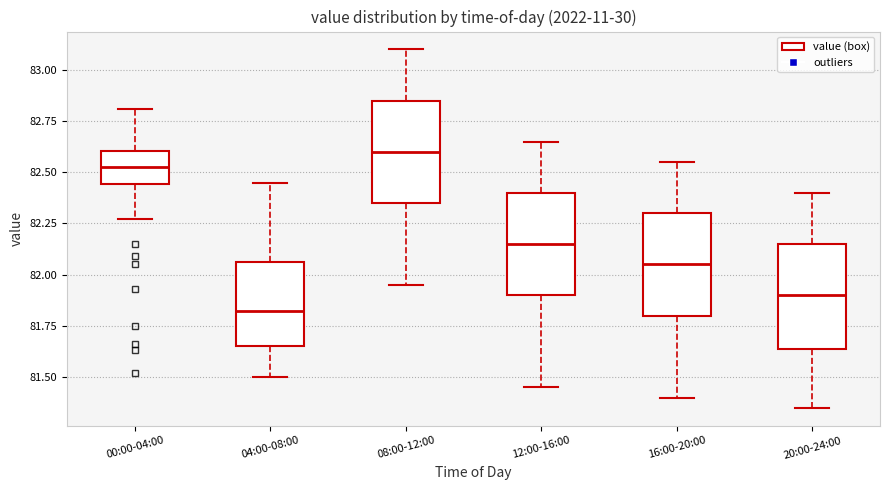

Which box's median line is the lowest?

04:00-08:00